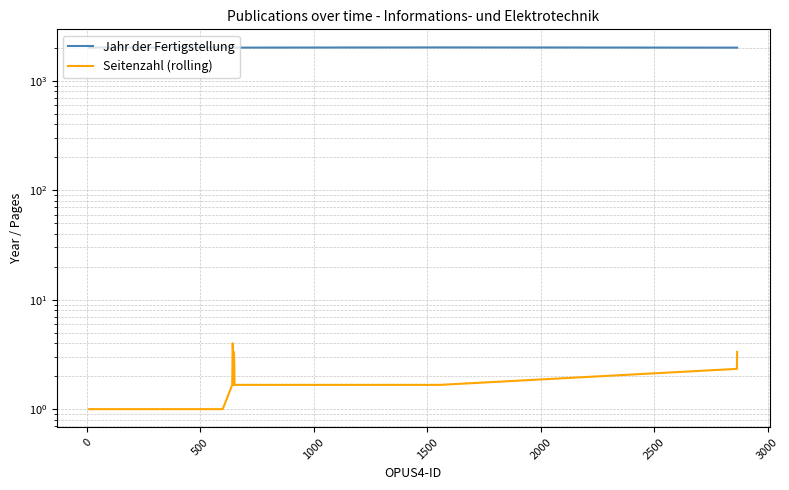

Is this an area chart (filled region under the line)?

No